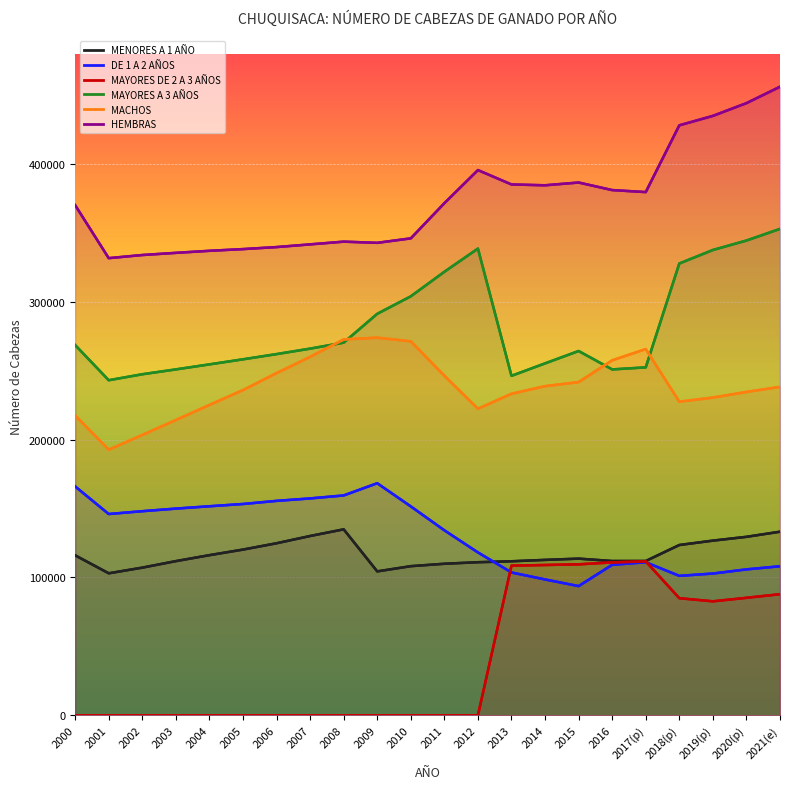

What is the label of the 18th point from the left?

2017(p)